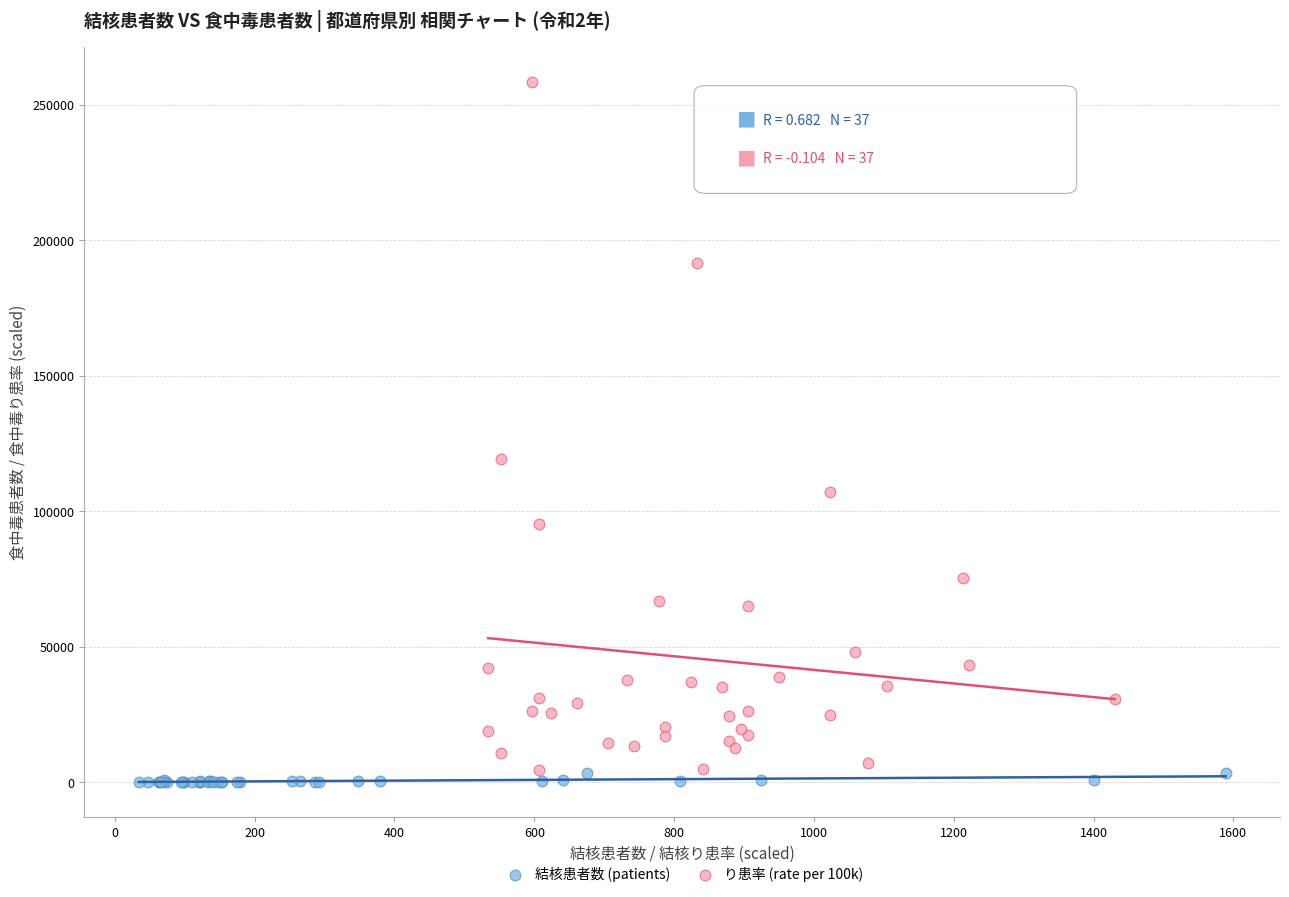

Which series has the widest spread of Y values?

り患率 (rate per 100k)